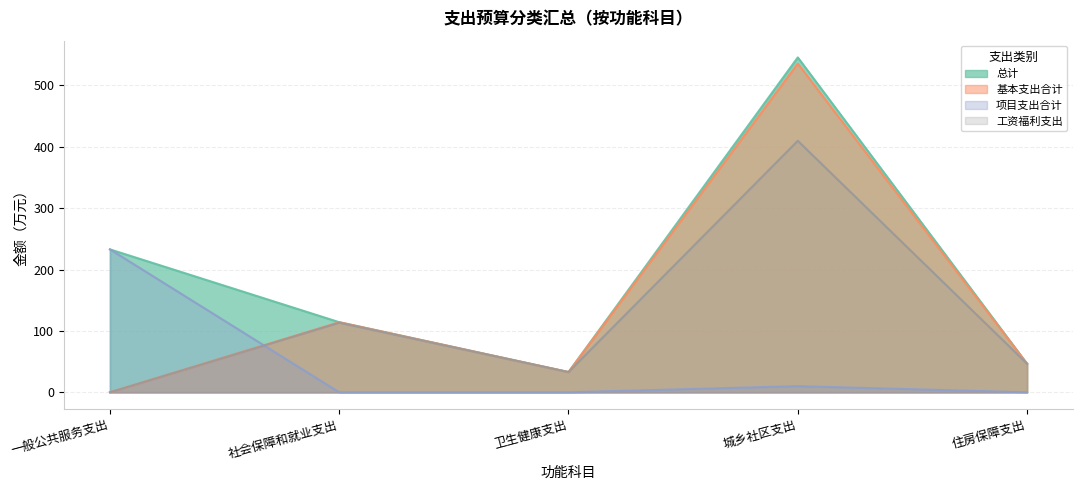

What are all the series names shown in the legend?

总计, 基本支出合计, 项目支出合计, 工资福利支出